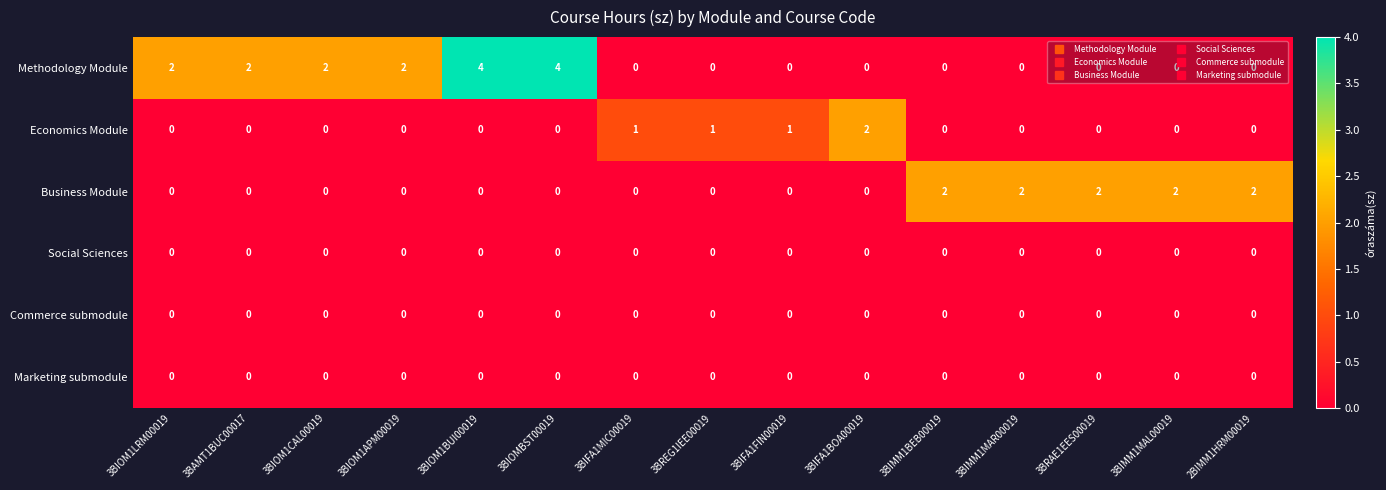

How many series are shown in this chart?

6